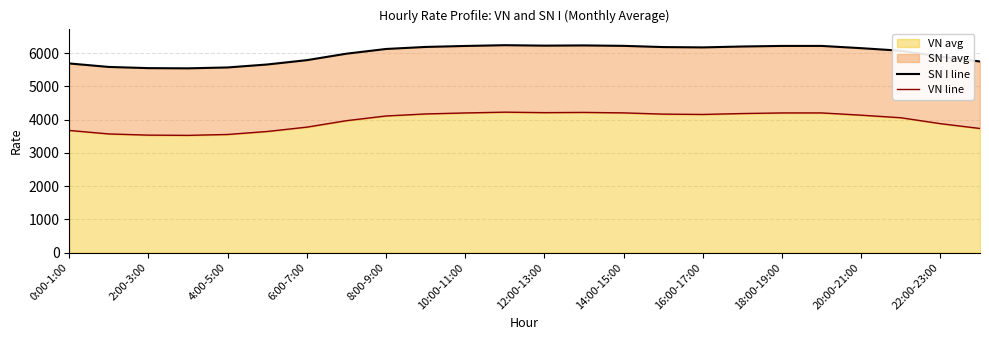

What is the maximum value for VN avg?

4222.3